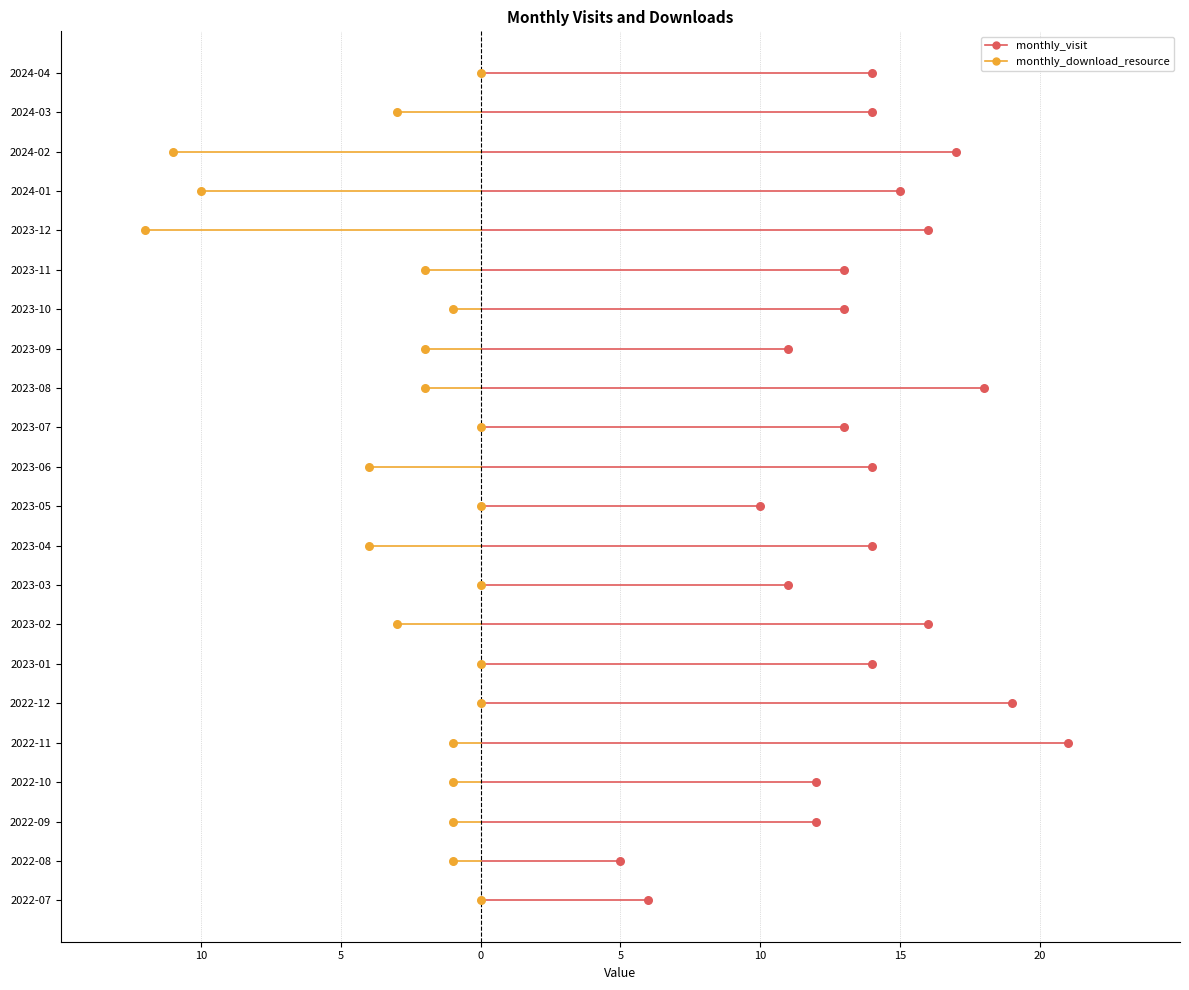

Is the value of monthly_visit at 2023-06 greater than the value of monthly_download_resource at 2022-08?

Yes